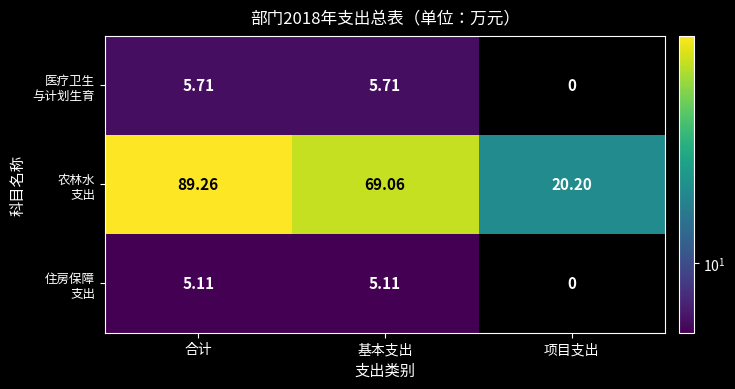

At which category does the chart reach its minimum across all series?

项目支出